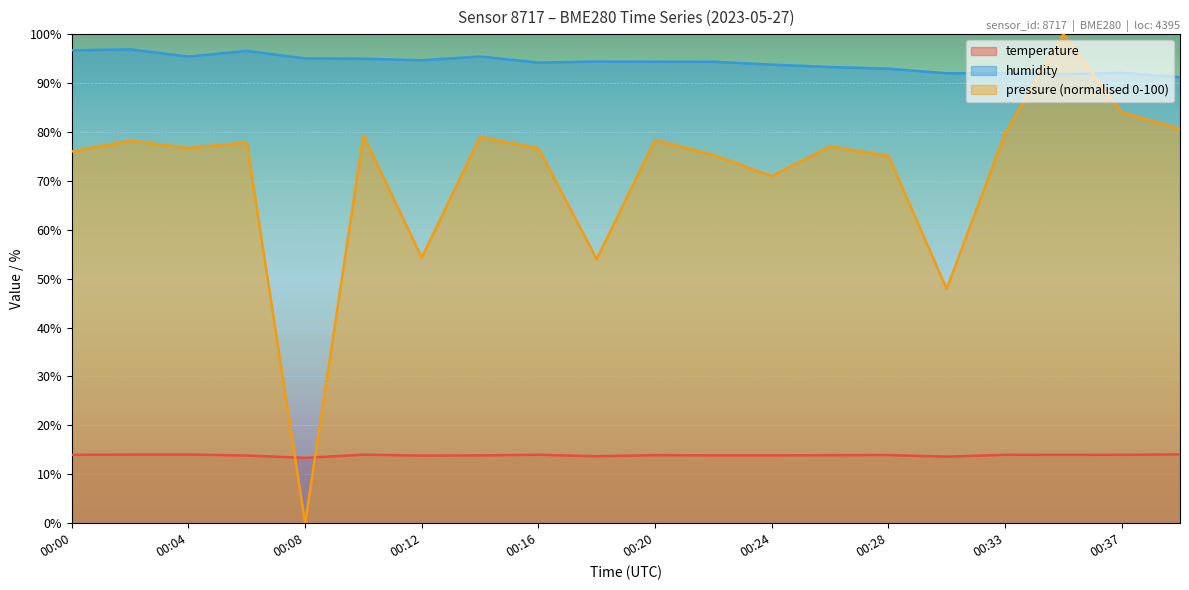

At which label does humidity first exceed 94?

00:00